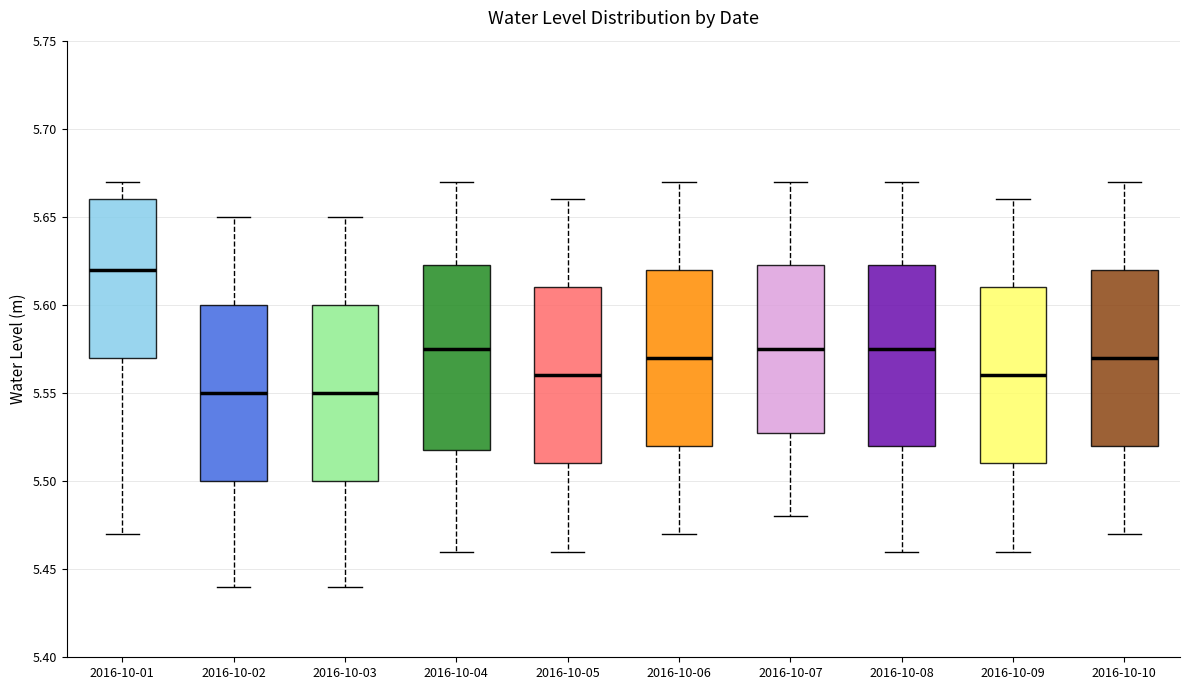

Where is the upper edge of the box for 2016-10-01 on the y-axis? The values are not printed on the chart, so give them approximately, as read against the axis.

5.660